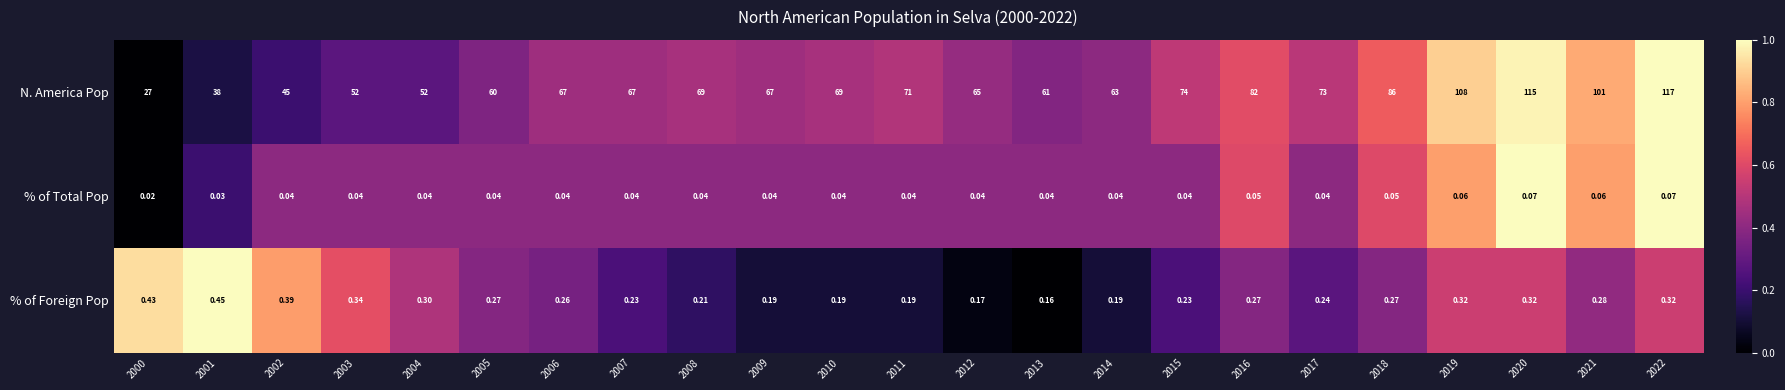

At which category is the sum across all series the highest?

2022